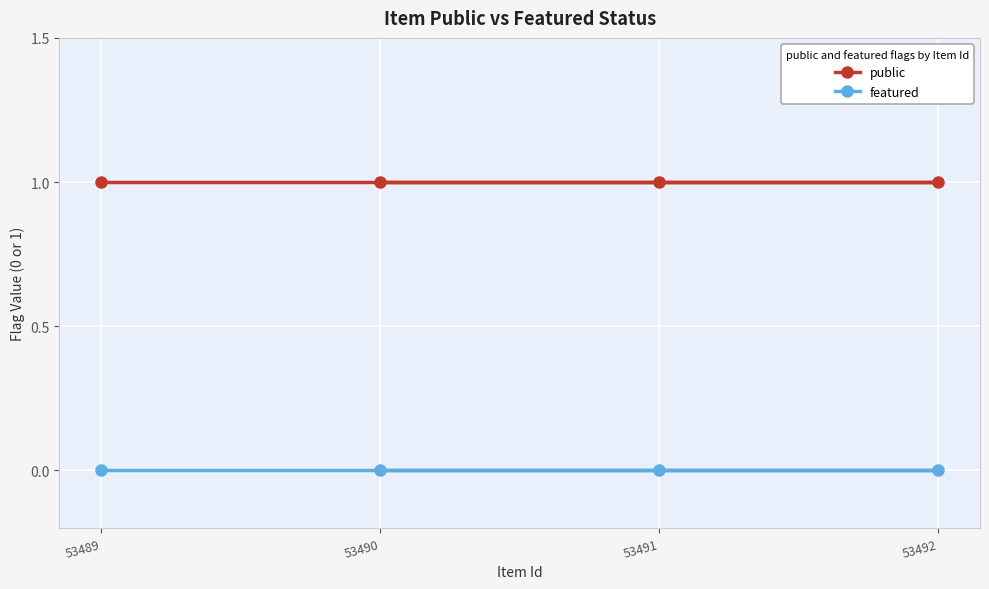

What is the sum of the public values at 53492 and 53490?

2